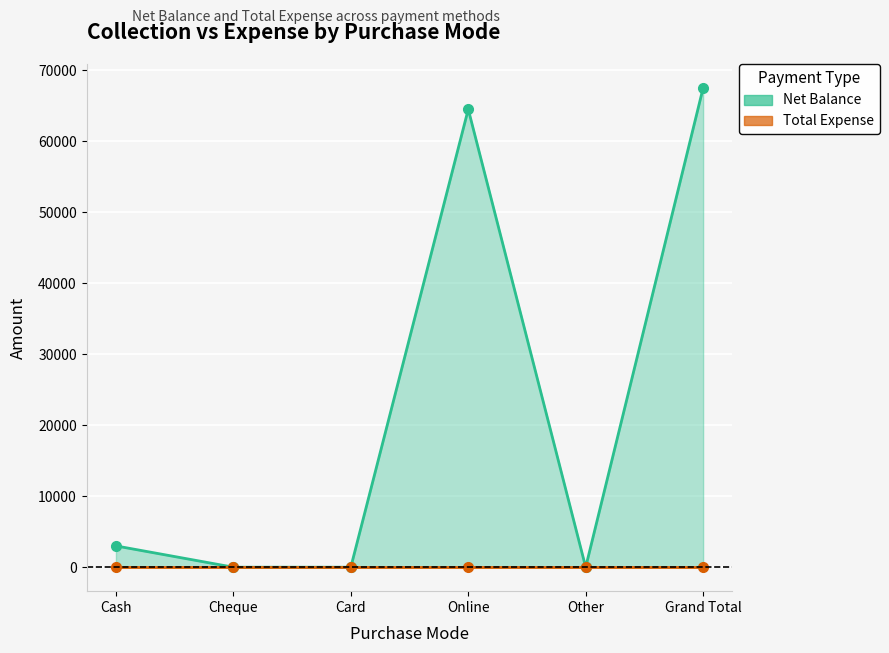

At Cheque, list the series in order from smallest to largest.

Net Balance, Total Expense